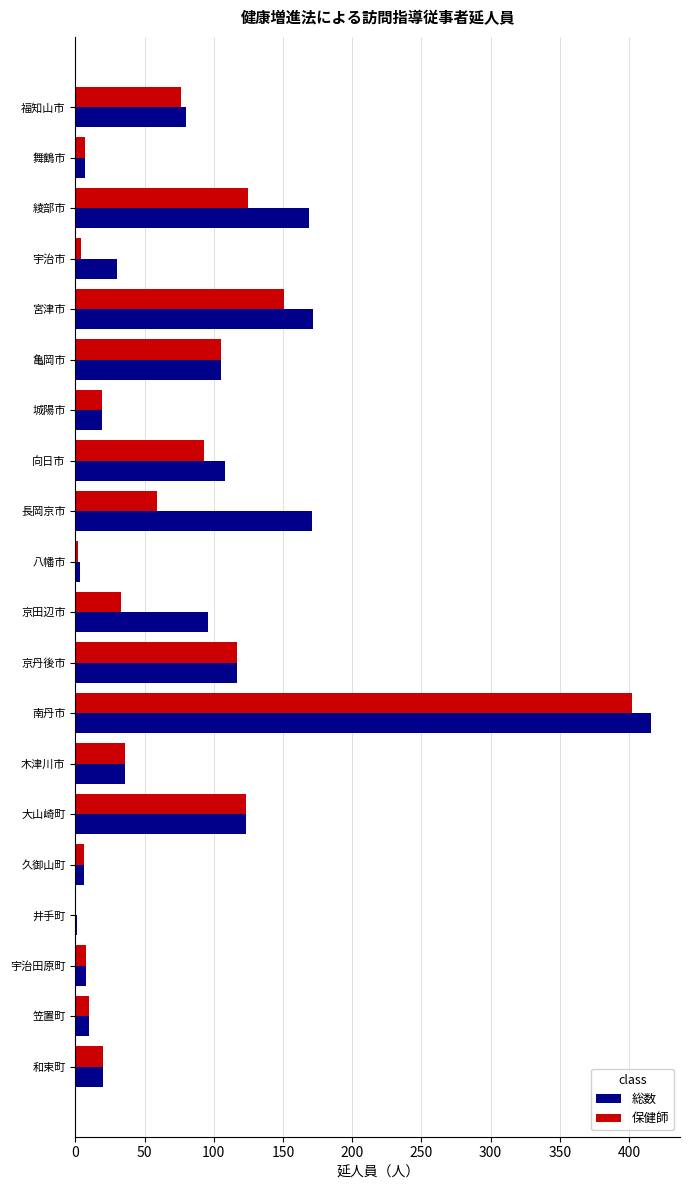

What is the maximum value for 総数?

416